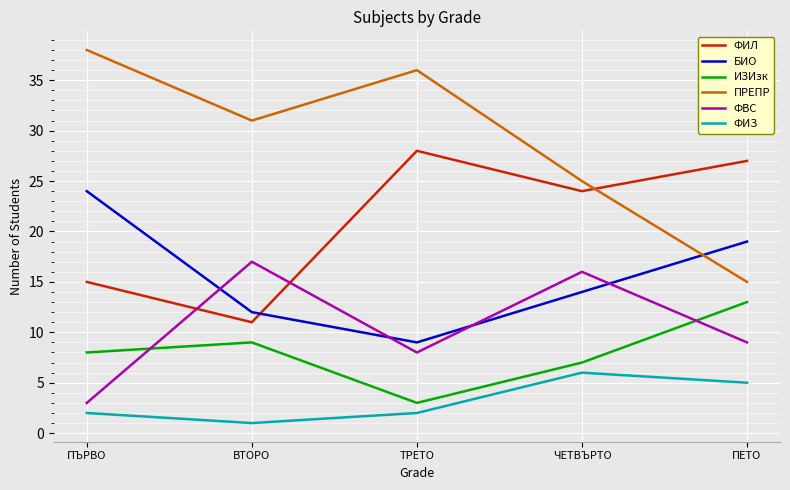

What is the highest value of the ИЗИзк series?

13